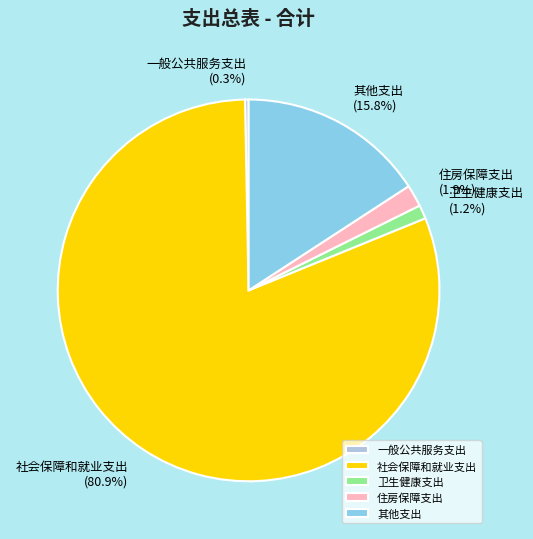

To the nearest percent, what percentage of the pie is 社会保障和就业支出?

81%